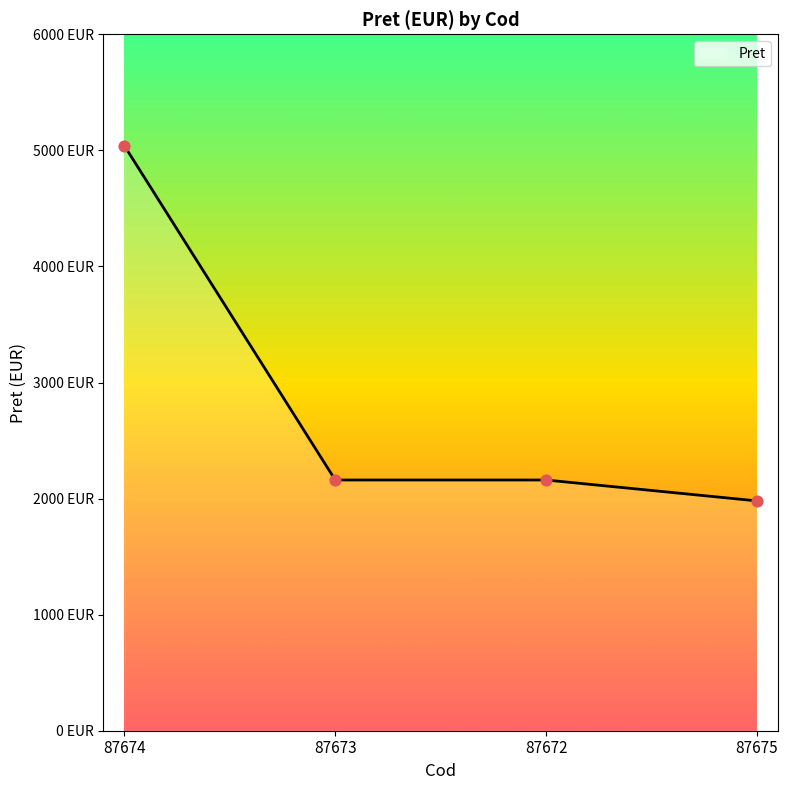

What is the change in value from 87674 to 87672?

-2880